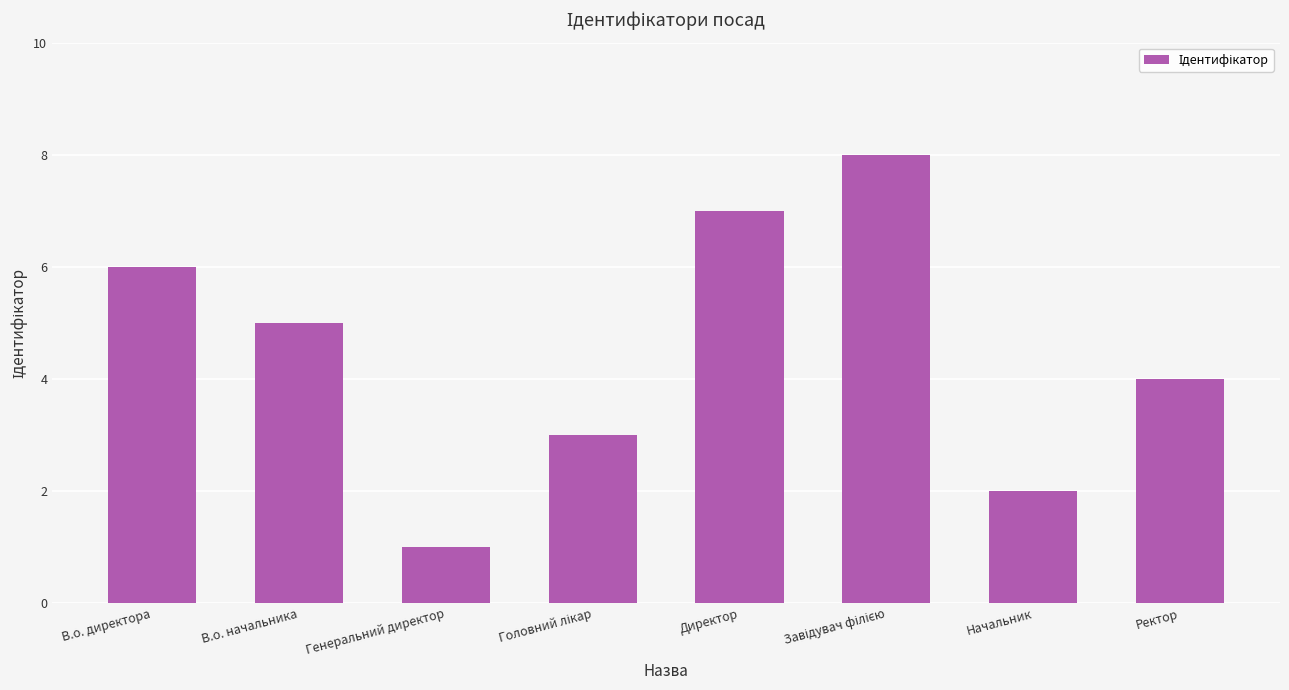

What is the sum of the values at Начальник and Директор?

9